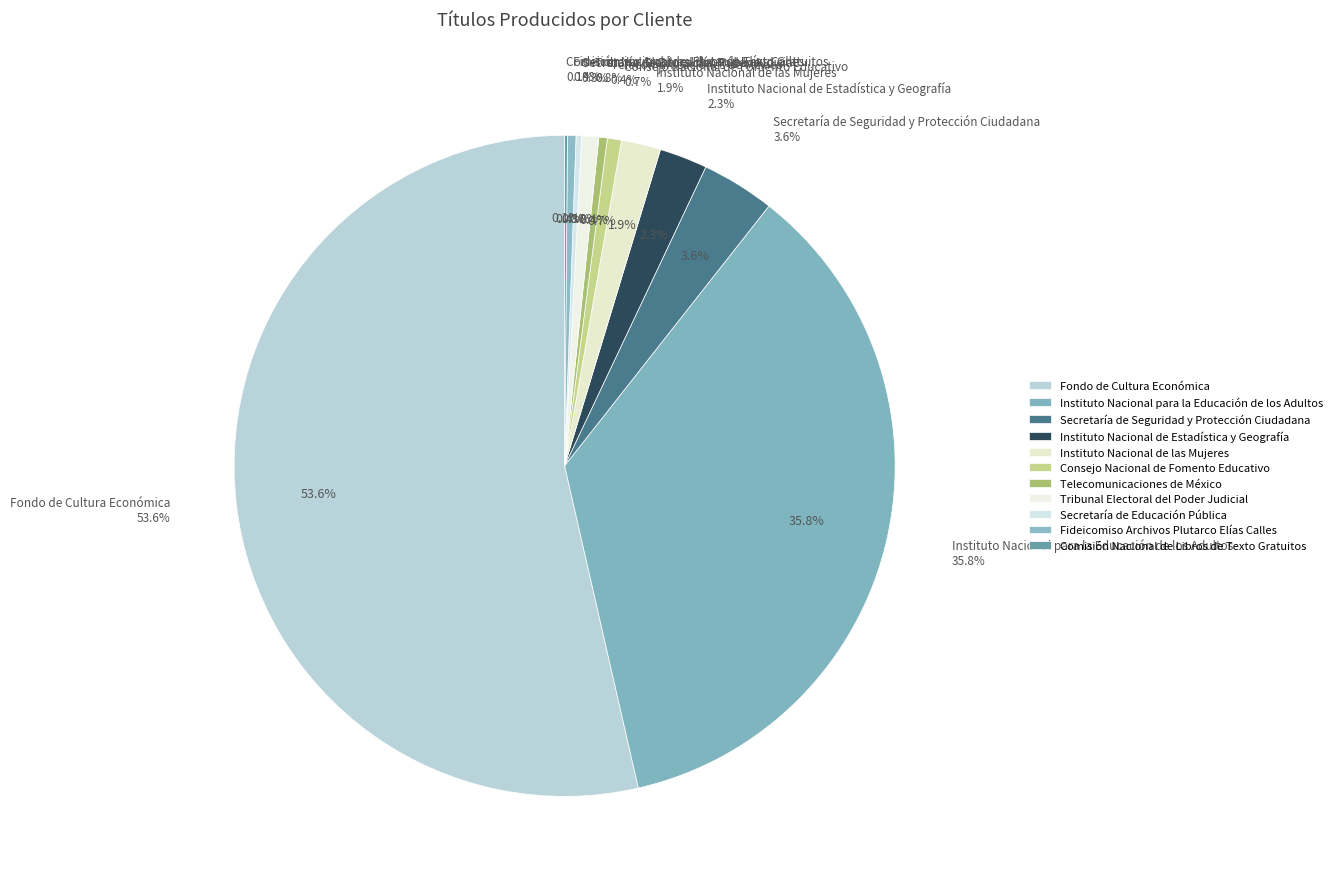

Is the sum of Consejo Nacional de Fomento Educativo and Comisión Nacional de Libros de Texto Gratuitos greater than half?

No